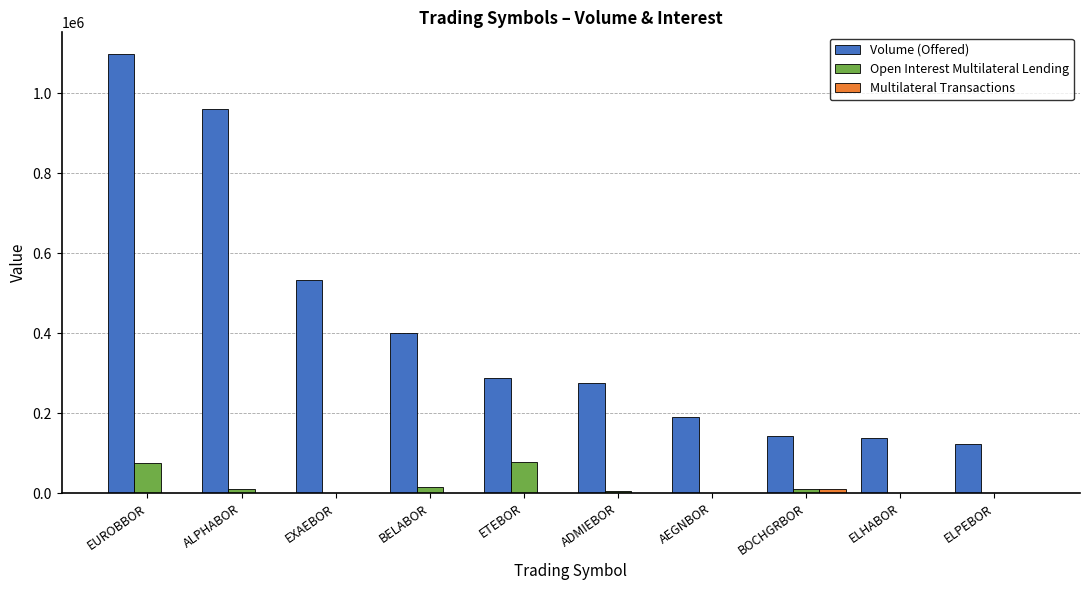

How many categories are shown in the chart?

10